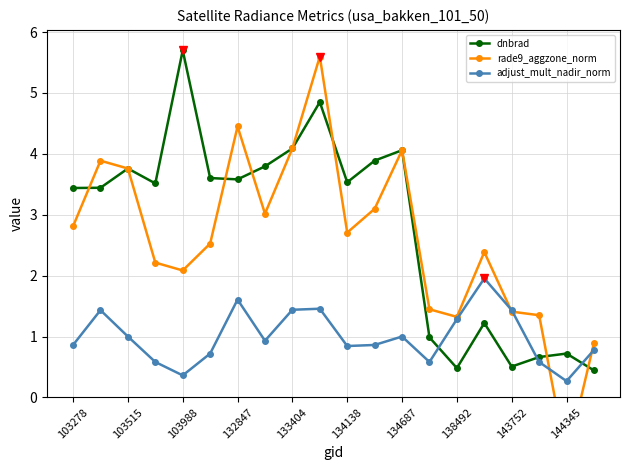

What is the value of the rade9_aggzone_norm point at the 19th from the left?

-1.0